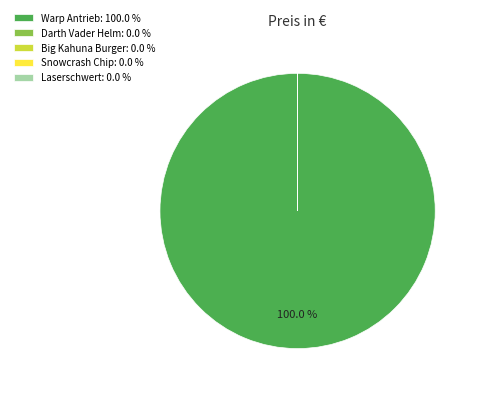

Does Warp Antrieb: 100.0 % represent more than half of the total?

Yes